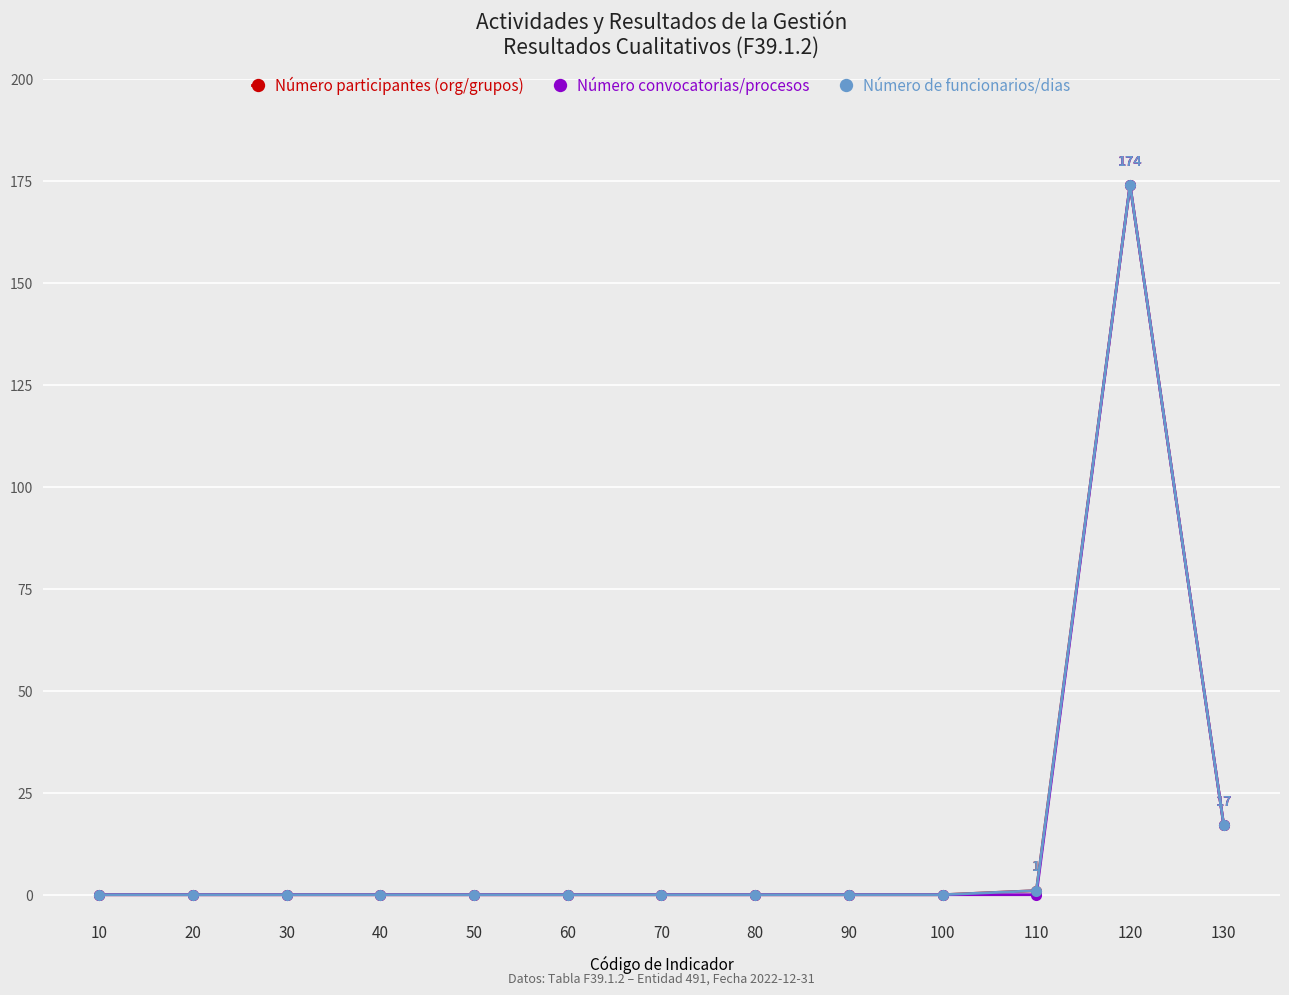

Reading left to right, what are all the values shown in this chart?

Número participantes (org/grupos): 10=0	20=0	30=0	40=0	50=0	60=0	70=0	80=0	90=0	100=0	110=1	120=174	130=17
Número convocatorias/procesos: 10=0	20=0	30=0	40=0	50=0	60=0	70=0	80=0	90=0	100=0	110=0	120=174	130=17
Número de funcionarios/dias: 10=0	20=0	30=0	40=0	50=0	60=0	70=0	80=0	90=0	100=0	110=1	120=174	130=17